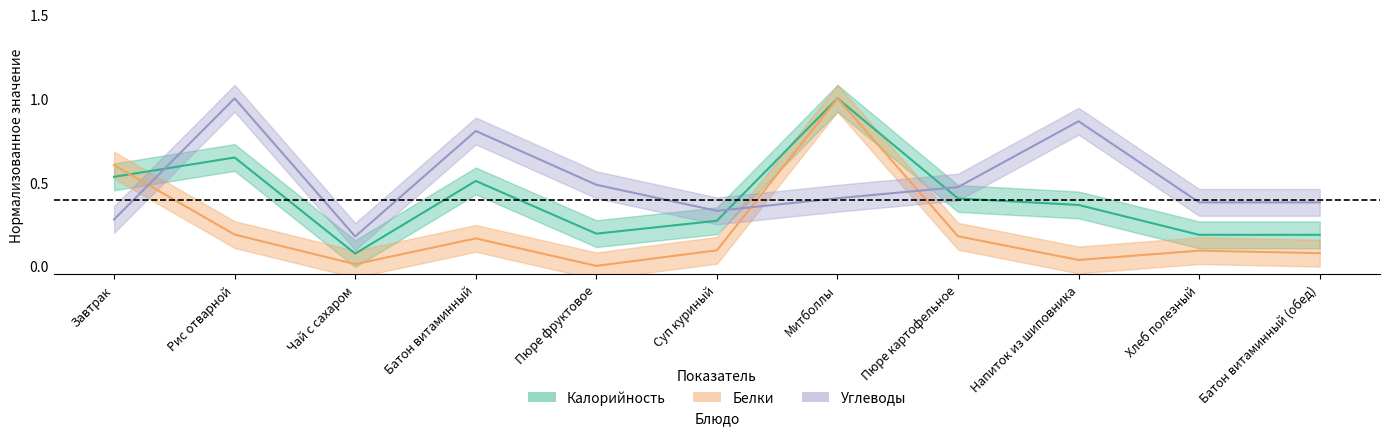

What is the value of the Углеводы point at the 3rd from the left?

0.2